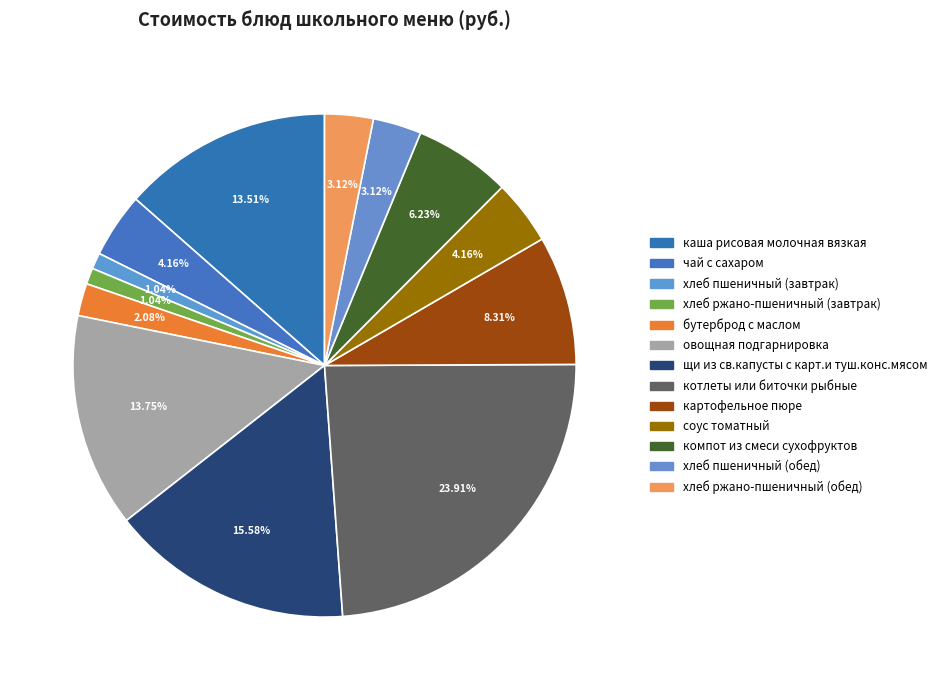

How many segments does this pie chart have?

13